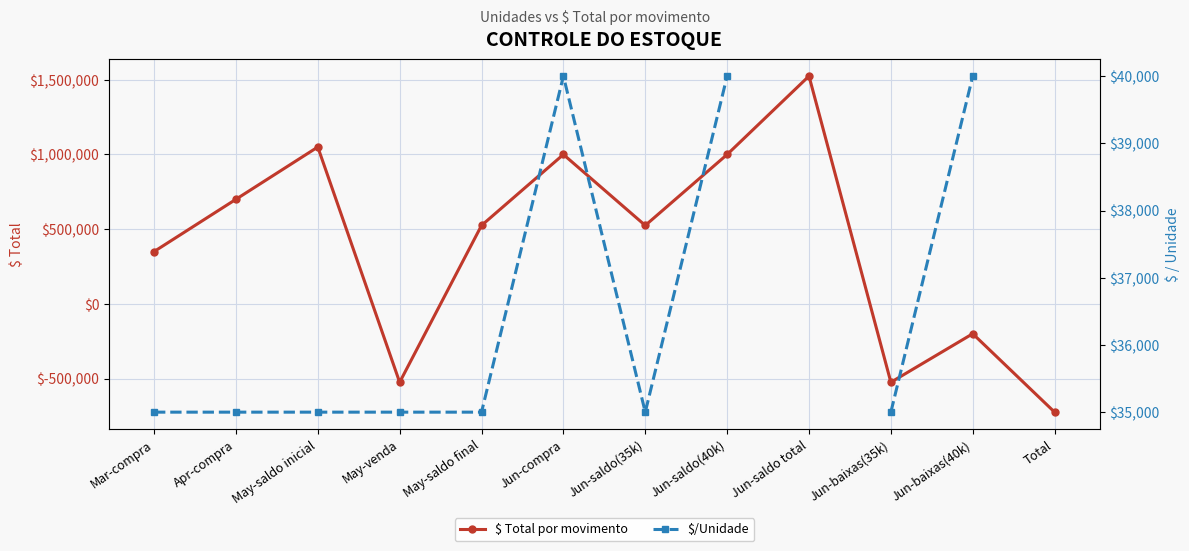

Rank the series at Total from lowest to highest value.

$ Total por movimento, $/Unidade